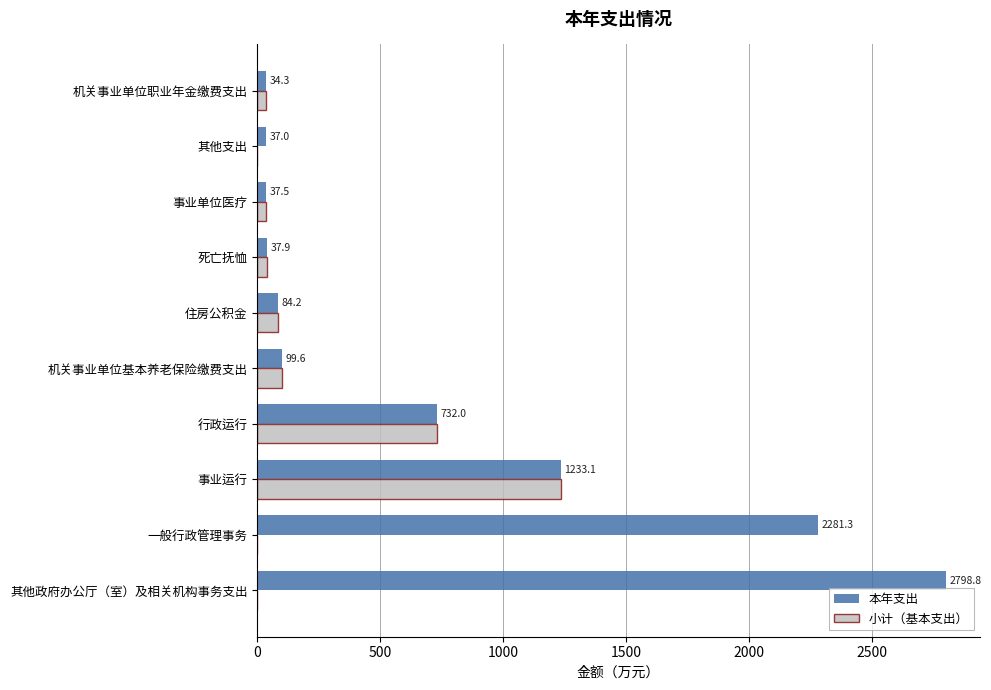

What is the approximate value of 小计（基本支出） at 机关事业单位基本养老保险缴费支出?

99.6